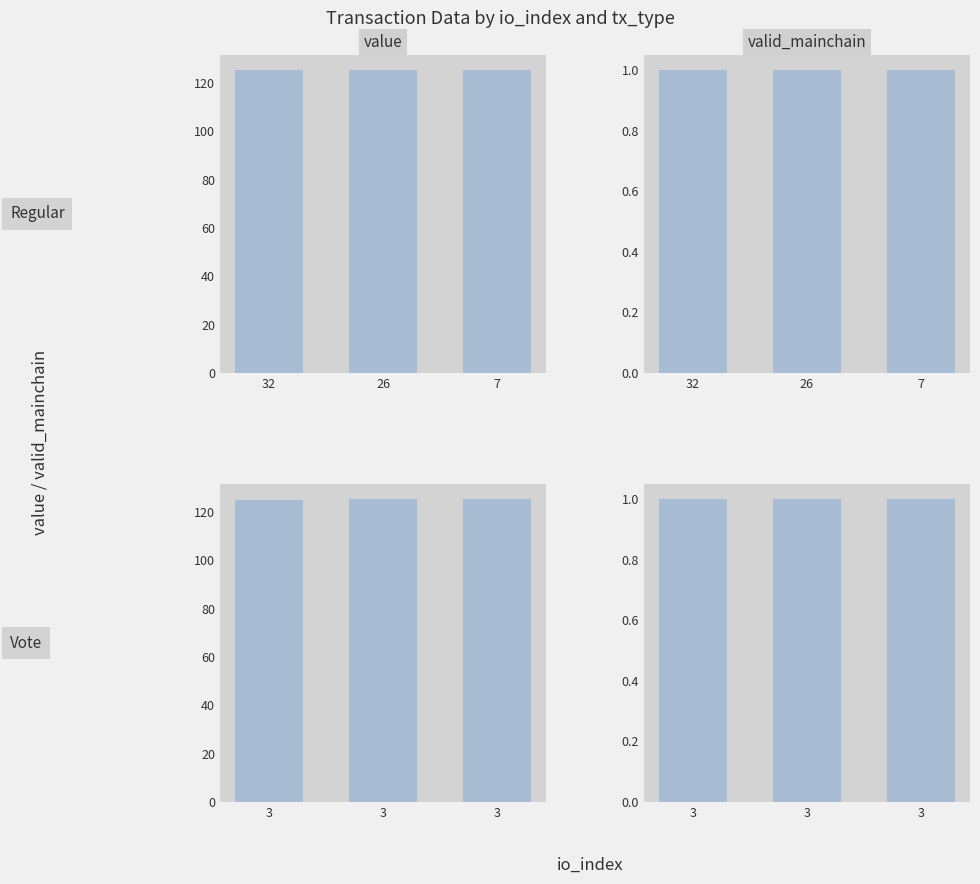

How many groups of bars are there?

3